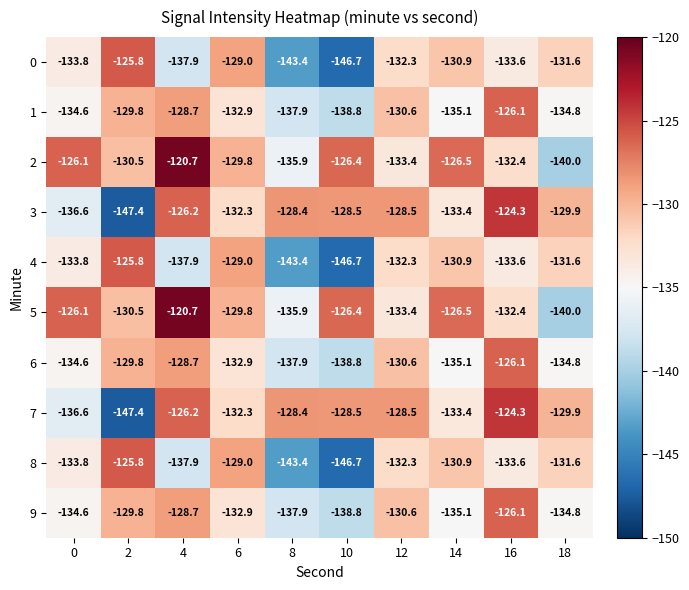

List the labels in order of 9 value, largest first.

16, 4, 2, 12, 6, 0, 18, 14, 8, 10